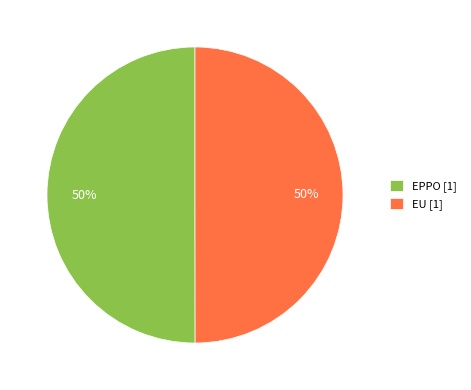

Approximately how many times larger is the value at EU [1] compared to EPPO [1]?

1.0